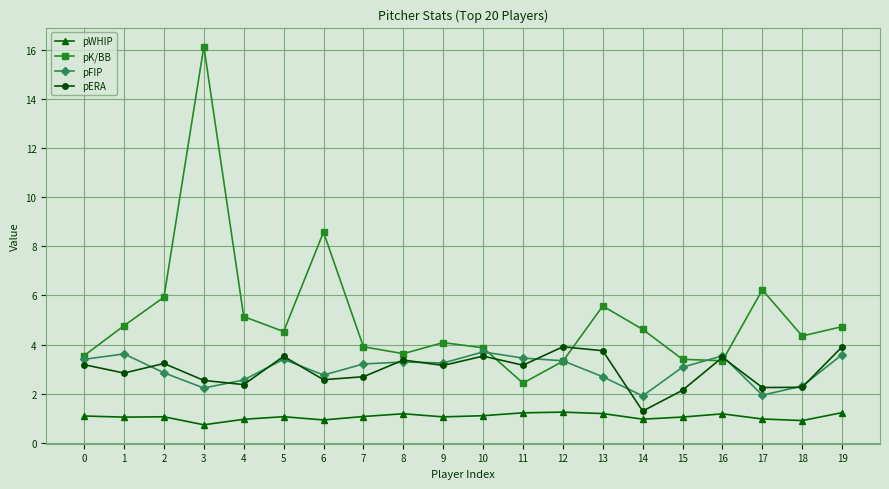

What is the spread (max minus min) of values at 6?

7.7